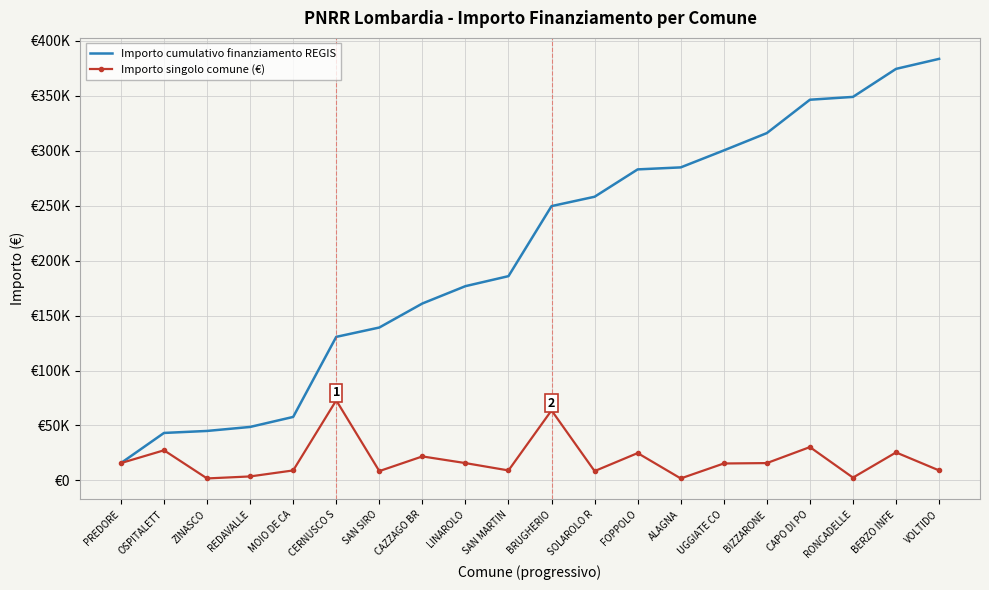

In Importo singolo comune (€), how many points are lower than both neighbors (excluding endpoints)?

6